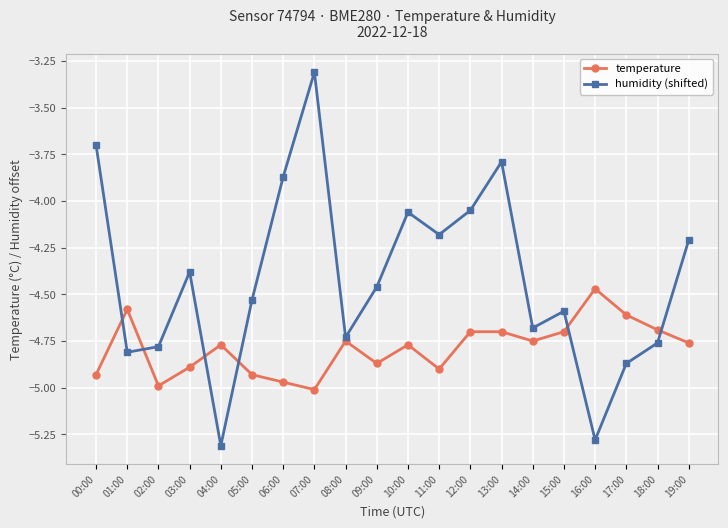

What is the spread (max minus min) of values at 11:00?

0.7